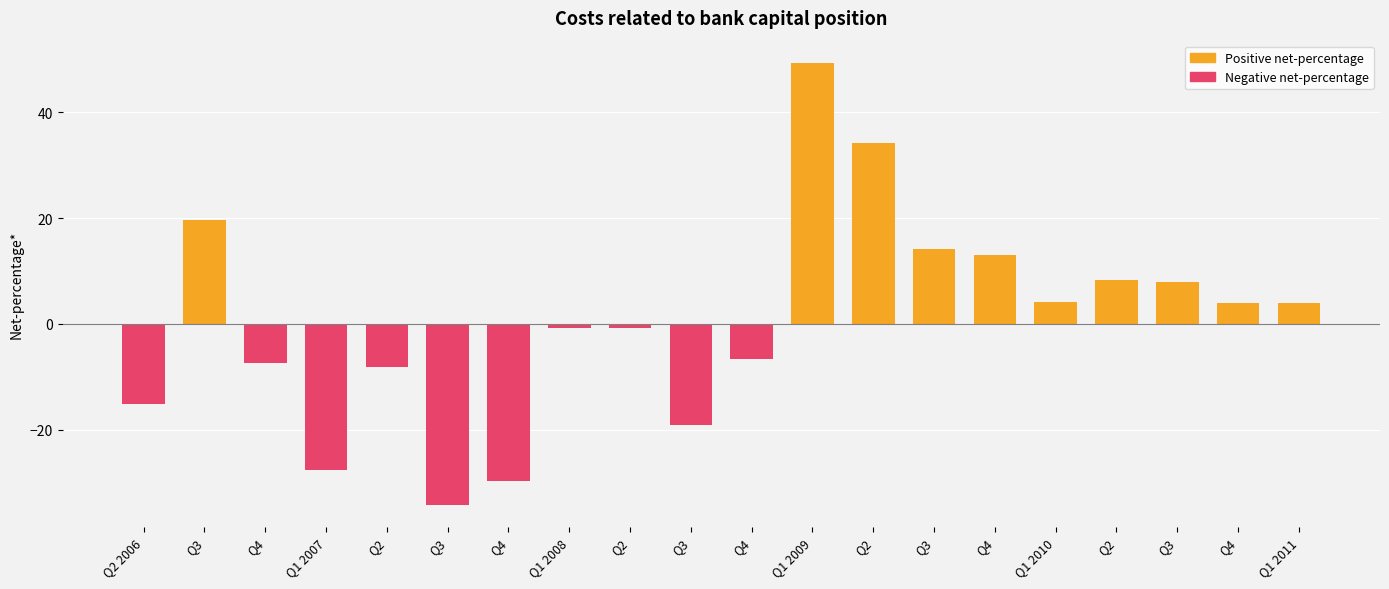

Rank the series at Q2 from highest to lowest value.

Positive net-percentage, Negative net-percentage